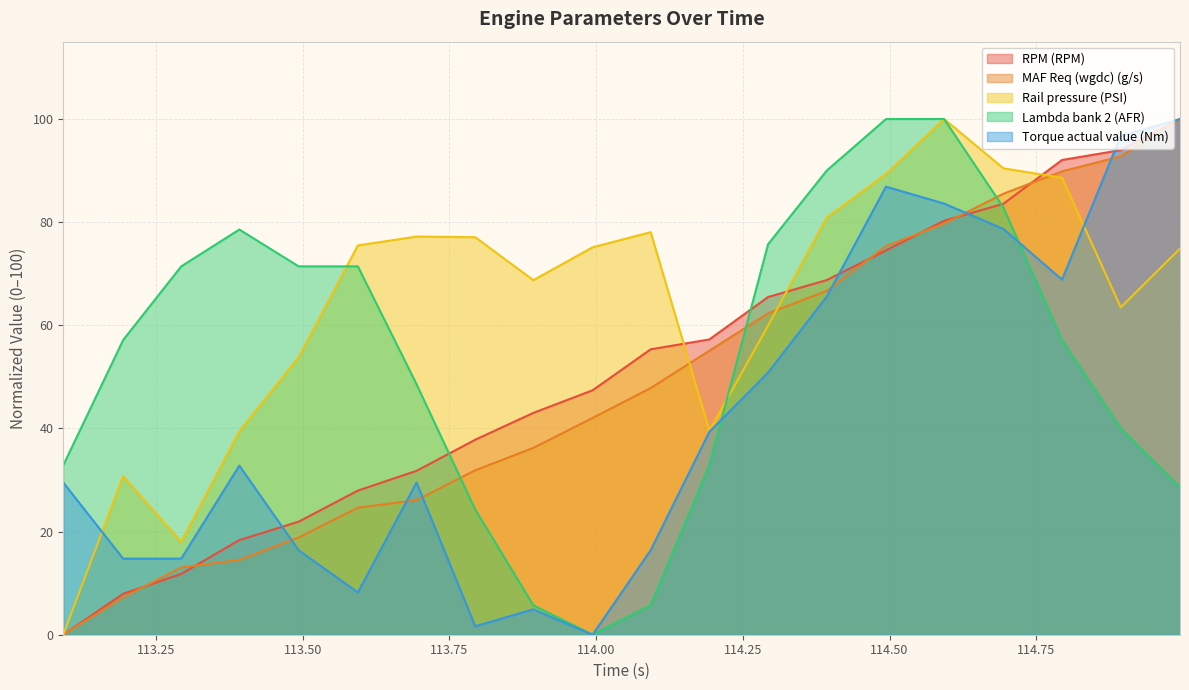

Rank the categories by MAF Req (wgdc) (g/s) value from lowest to highest.

113.092, 113.194, 113.293, 113.392, 113.493, 113.594, 113.694, 113.794, 113.893, 113.994, 114.093, 114.193, 114.293, 114.393, 114.494, 114.593, 114.694, 114.794, 114.894, 114.995